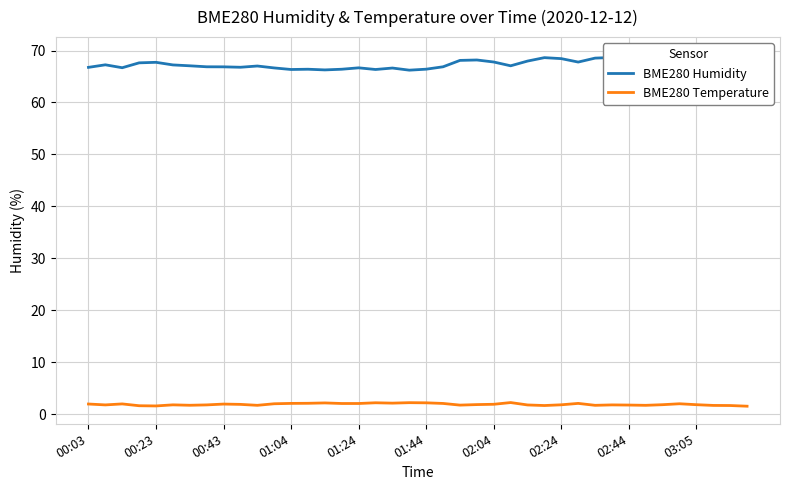

Reading left to right, what are all the values shown in this chart?

BME280 Humidity: 66.8	67.2	66.7	67.6	67.7	67.2	67.1	66.9	66.9	66.8	67.0	66.7	66.3	66.4	66.3	66.4	66.7	66.3	66.6	66.2	66.4	66.9	68.1	68.2	67.8	67.1	68.0	68.6	68.4	67.8	68.5	68.7	68.4	69.0	68.5	68.0	68.1	68.7	68.9	69.2
BME280 Temperature: 2.0	1.8	2.0	1.6	1.6	1.8	1.7	1.8	1.9	1.9	1.7	2.0	2.1	2.1	2.2	2.1	2.1	2.2	2.1	2.2	2.2	2.1	1.8	1.9	1.9	2.2	1.8	1.7	1.8	2.1	1.7	1.8	1.8	1.7	1.8	2.0	1.8	1.7	1.7	1.5